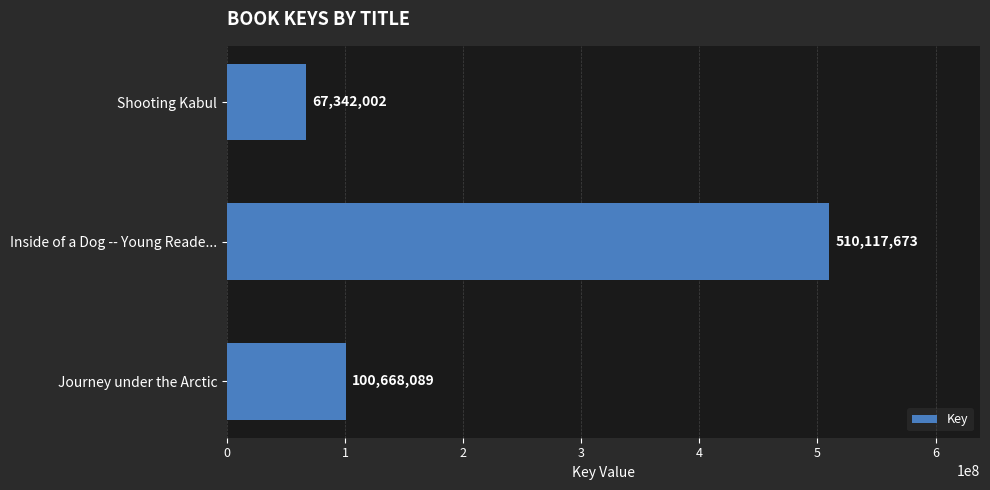

What is the change in value from Journey under the Arctic to Shooting Kabul?

-33326087